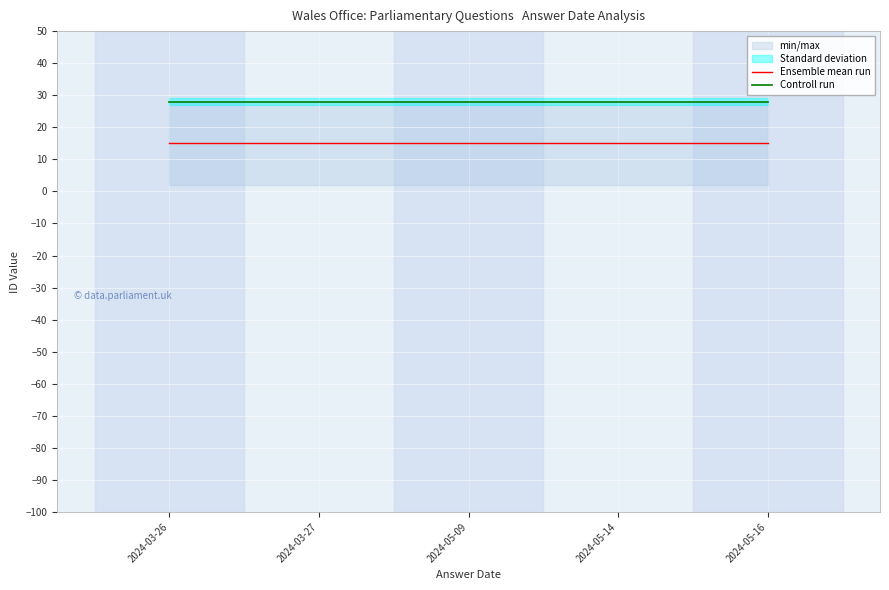

Reading left to right, transcribe all the data shown in this chart.

Ensemble mean run: 2024-03-26=15	2024-03-27=15	2024-05-09=15	2024-05-14=15	2024-05-16=15
Controll run: 2024-03-26=28	2024-03-27=28	2024-05-09=28	2024-05-14=28	2024-05-16=28